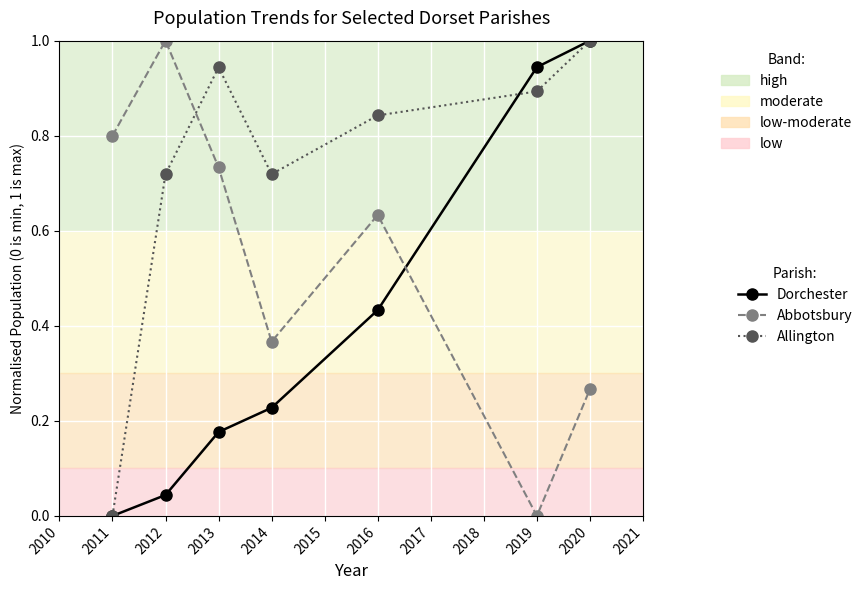

List the series in order of their overall mean, lowest first.

Dorchester, Abbotsbury, Allington